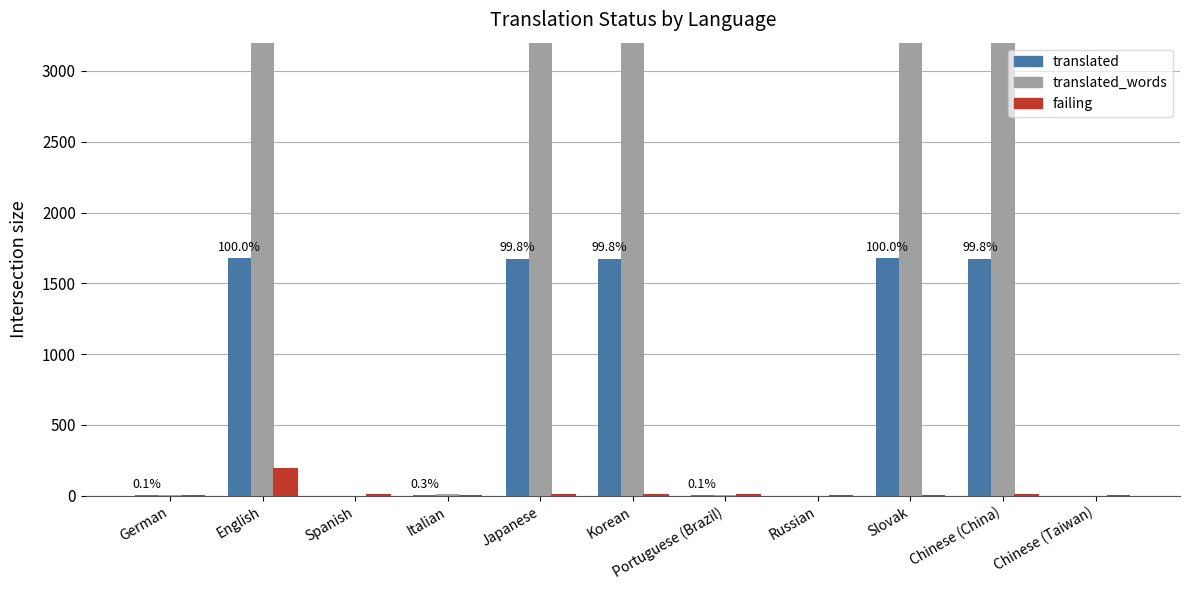

How many bars are there in each group?

3